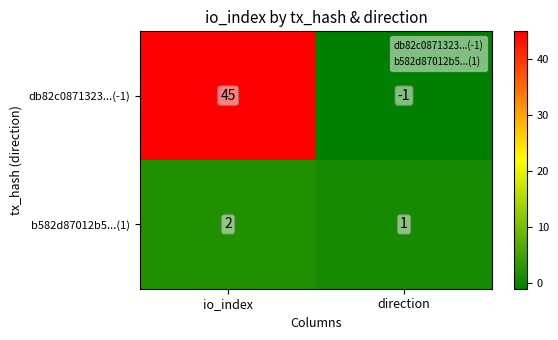

At how many categories does at least one series exceed 38?

1